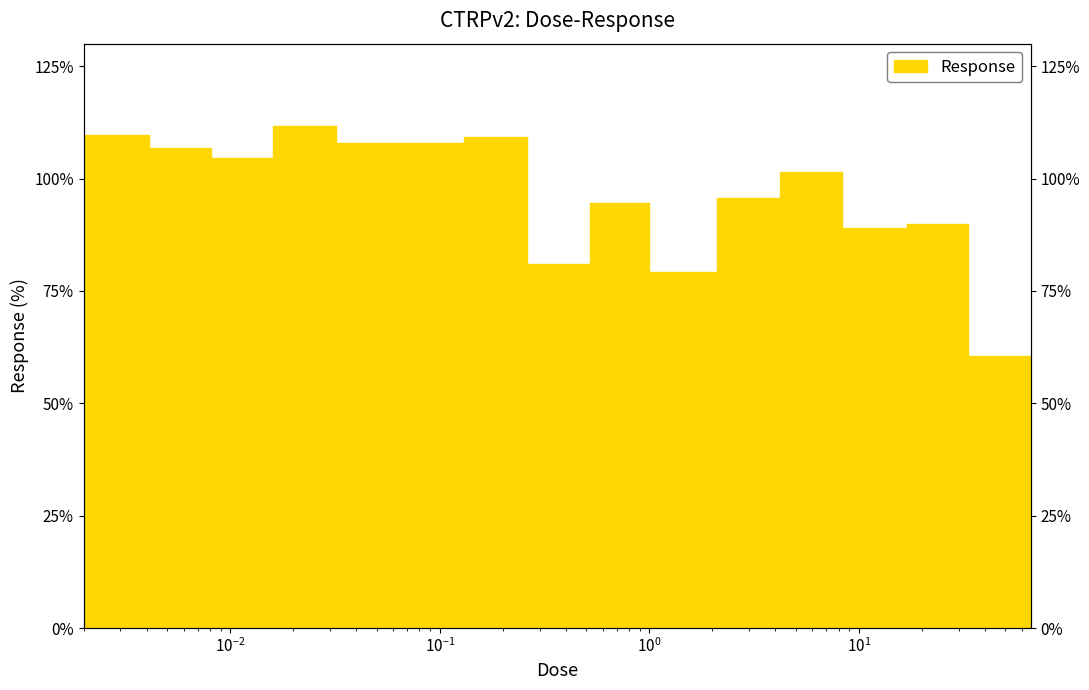

At which category does the data reach its first local valley?

0.016